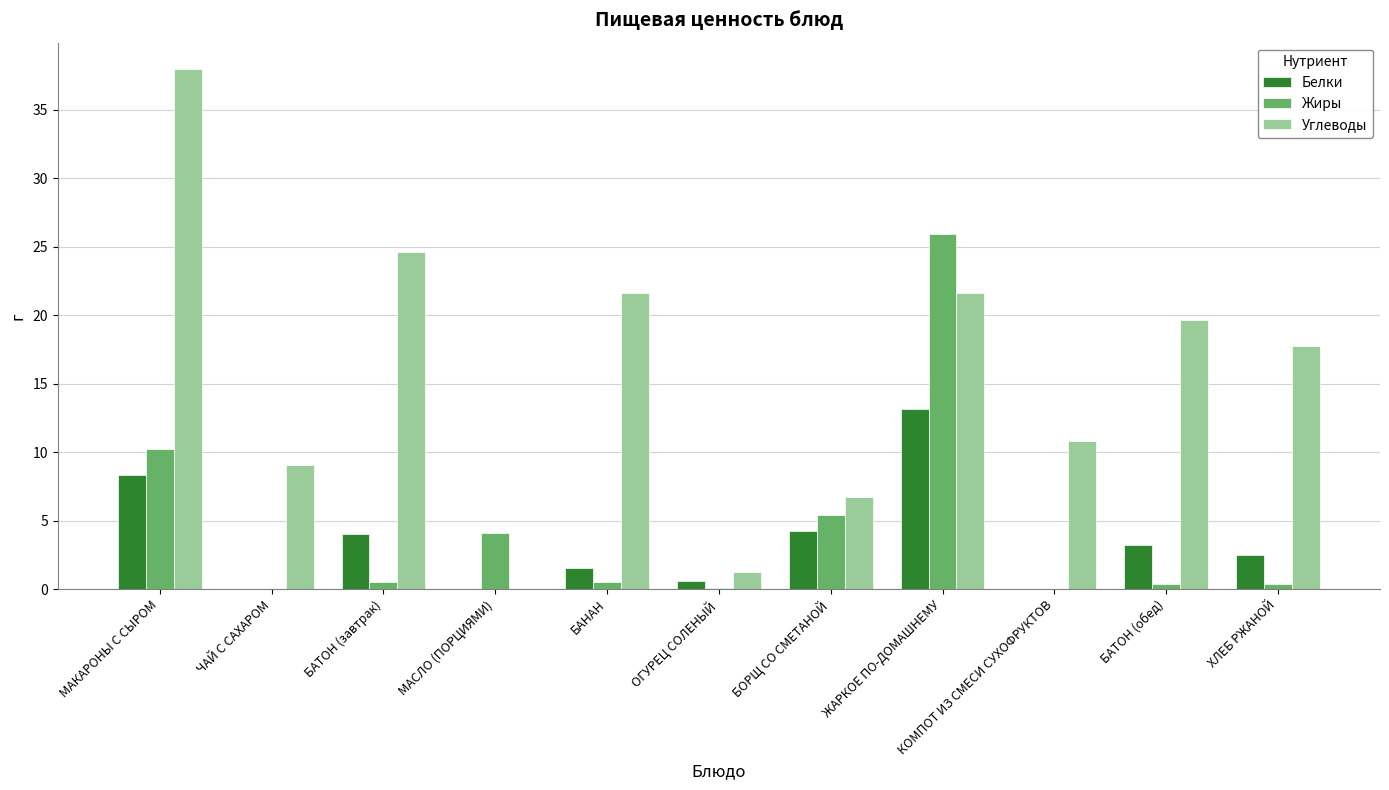

Where does the Белки series first go above 2?

МАКАРОНЫ С СЫРОМ